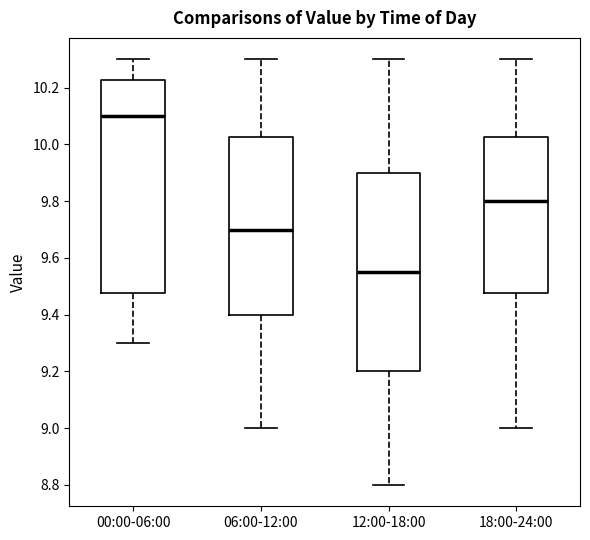

Reading left to right, transcribe this box plot: for each box, give where its median line is, the range the box spans, and where its two whiskers end, as read against the y-axis. The values are not printed on the chart, so give them approximately, as read against the axis.

00:00-06:00: median 10.10, box 9.48 to 10.22, whiskers 9.30 to 10.30
06:00-12:00: median 9.70, box 9.40 to 10.02, whiskers 9.00 to 10.30
12:00-18:00: median 9.56, box 9.20 to 9.90, whiskers 8.80 to 10.30
18:00-24:00: median 9.80, box 9.48 to 10.02, whiskers 9.00 to 10.30